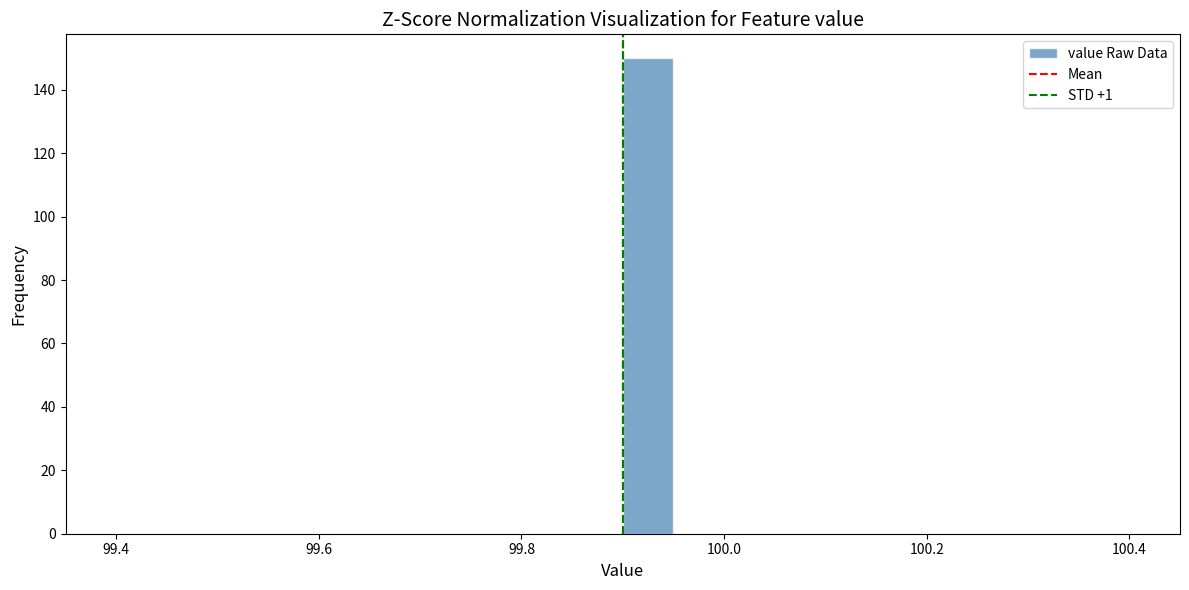

Around what value on the x-axis is the tallest bar? Give the approximate position of its centre, as read against the axis.

99.92